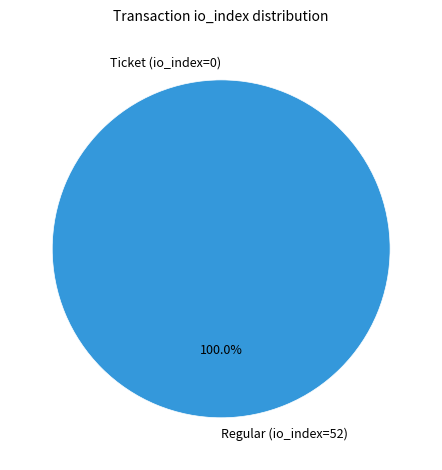

Rank the categories by value from highest to lowest.

Regular (io_index=52), Ticket (io_index=0)